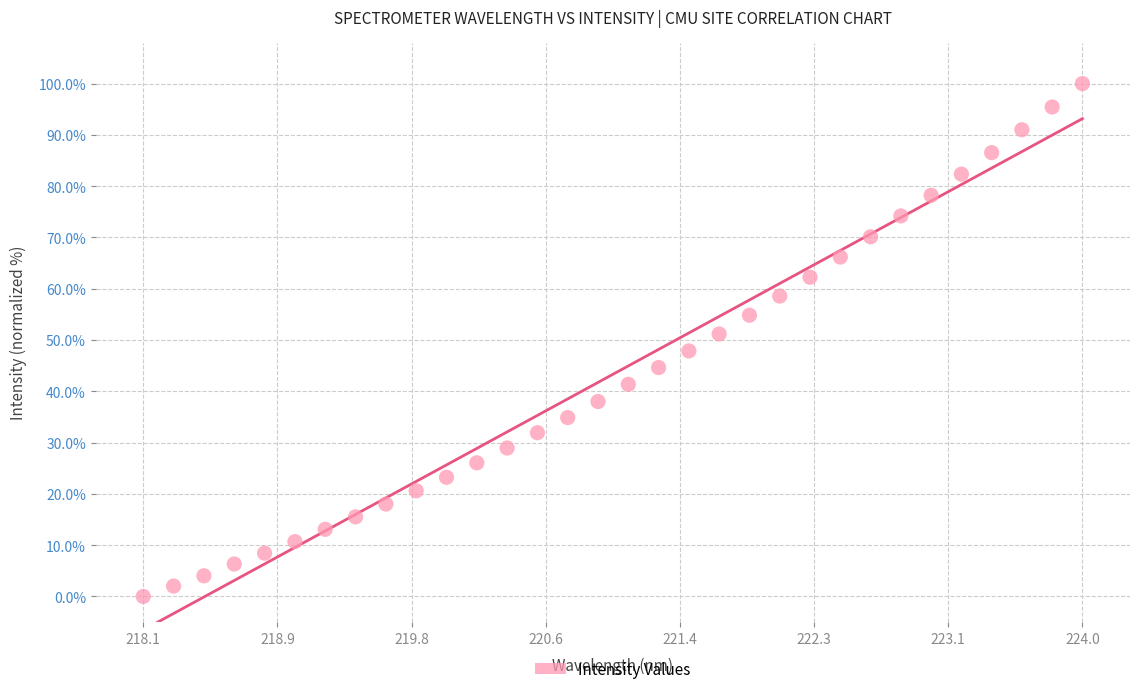

What is the range of Y values (max minus min)?

100.0